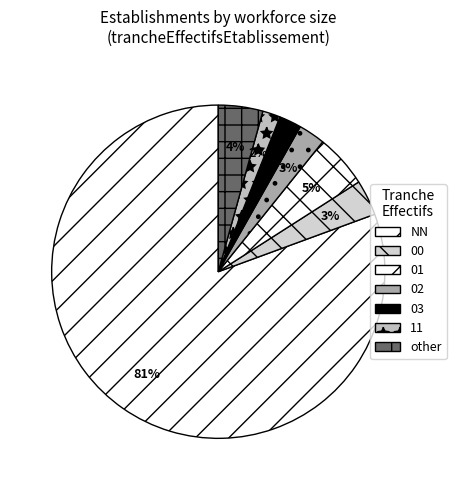

The NN slice represents 94% of the pie. True or false?

False